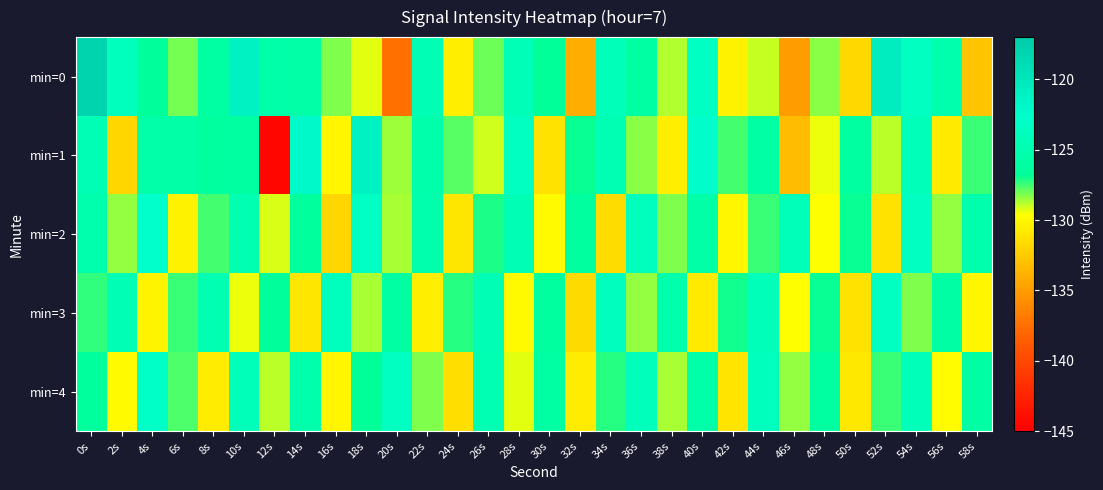

Count the number of data series in this chart.

5